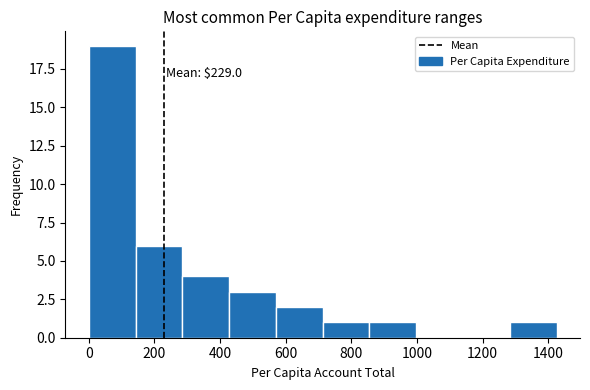

Over which range of the x-axis is the bar tallest?

0 to 140